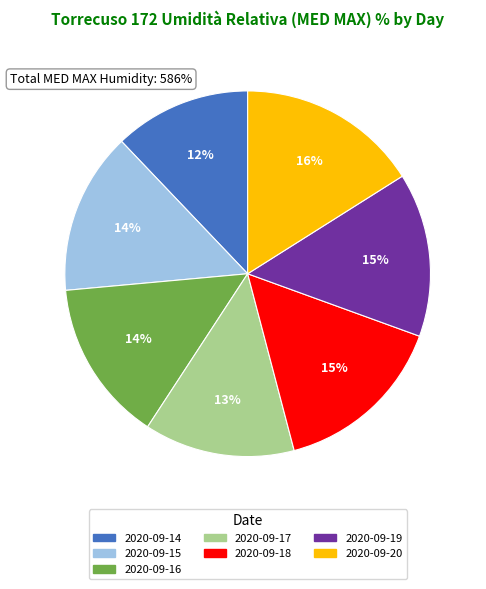

What is the ratio of the value at 2020-09-18 to the value at 2020-09-16?

1.1